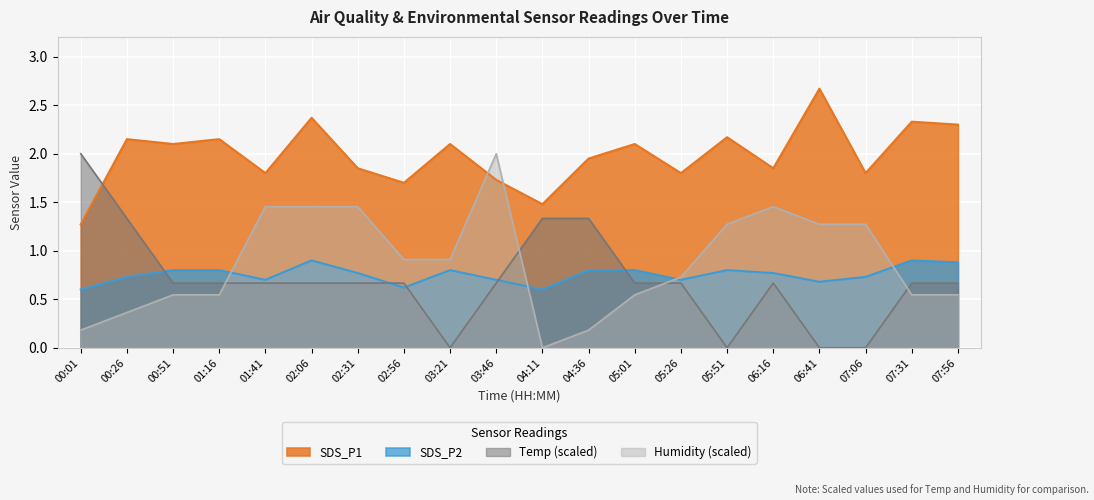

Rank the series by their maximum value, from highest to lowest.

SDS_P1, Temp, Humidity, SDS_P2